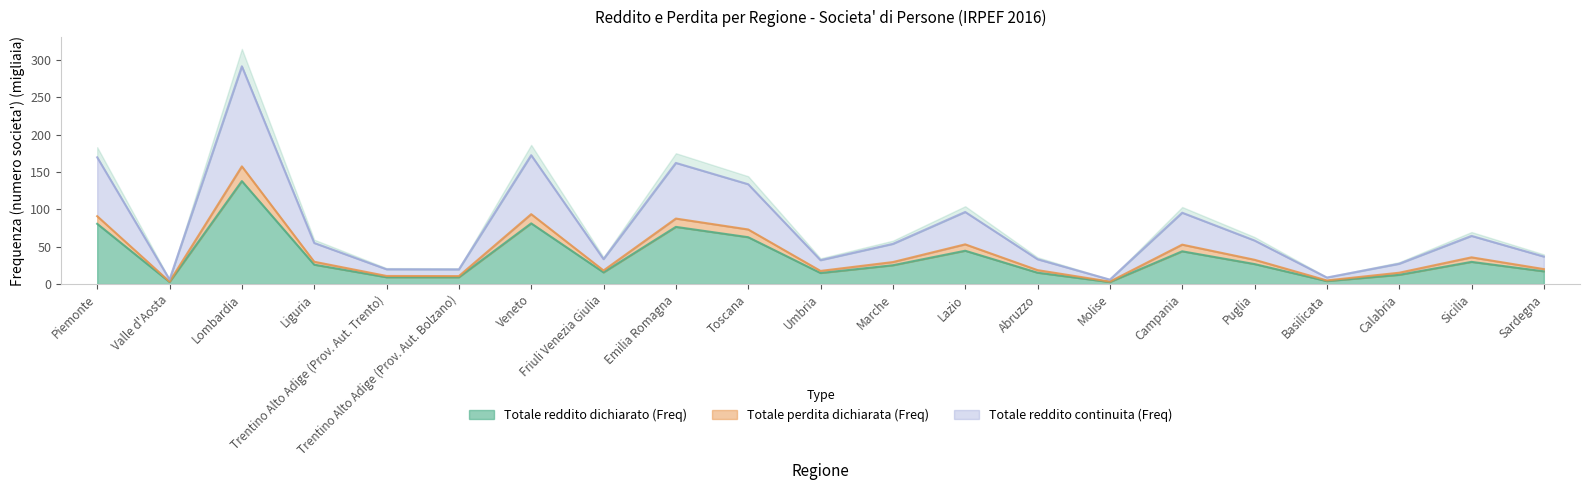

What is the sum of the Totale reddito continuita (Freq) values at Trentino Alto Adige (Prov. Aut. Trento) and Lombardia?

311.3